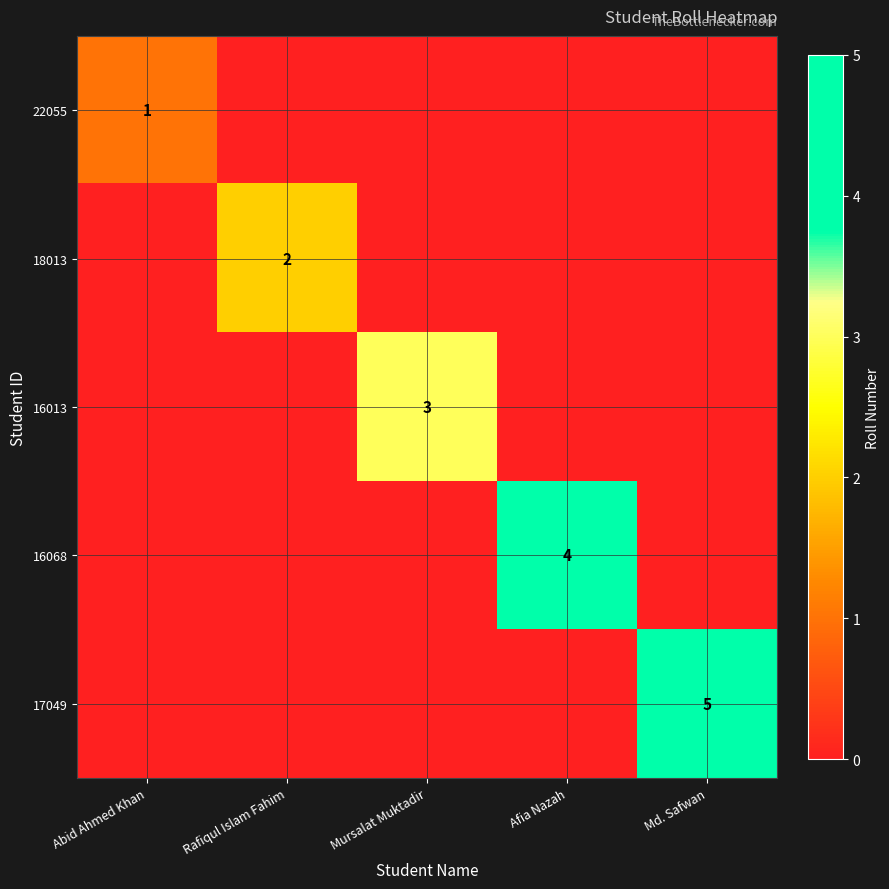

At which label does 16013 reach its minimum?

Abid Ahmed Khan